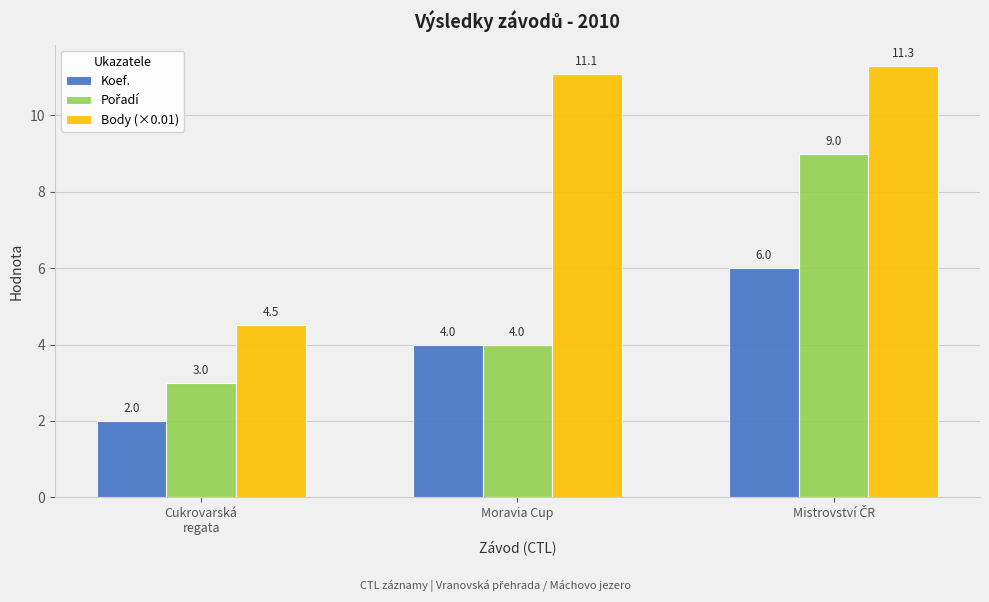

True or false: Body (×0.01) has a value of 4.2 at Moravia Cup.

False